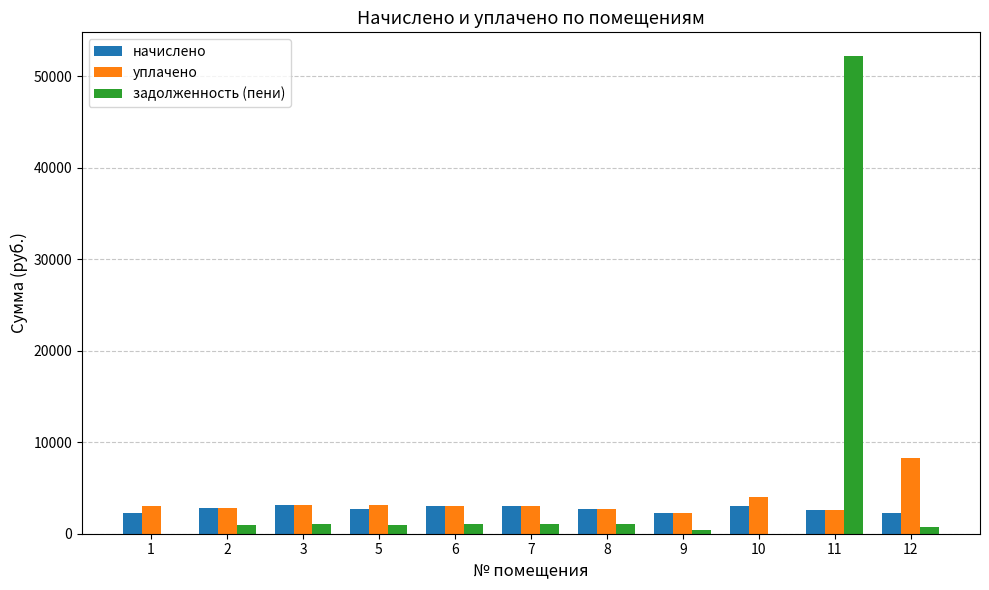

What is the sum of all уплачено values?

37874.8